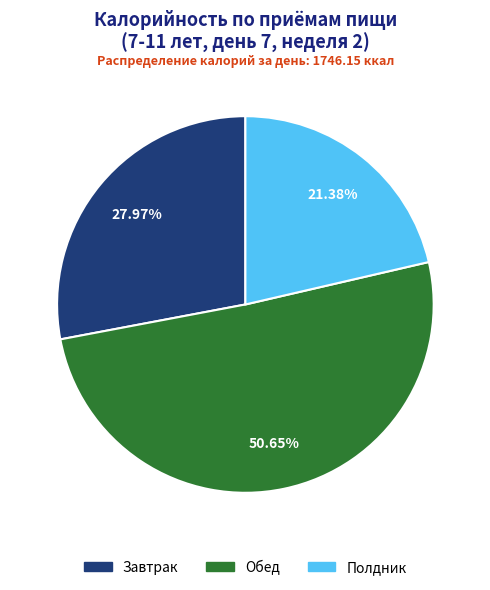

The Завтрак slice represents 28% of the pie. True or false?

True